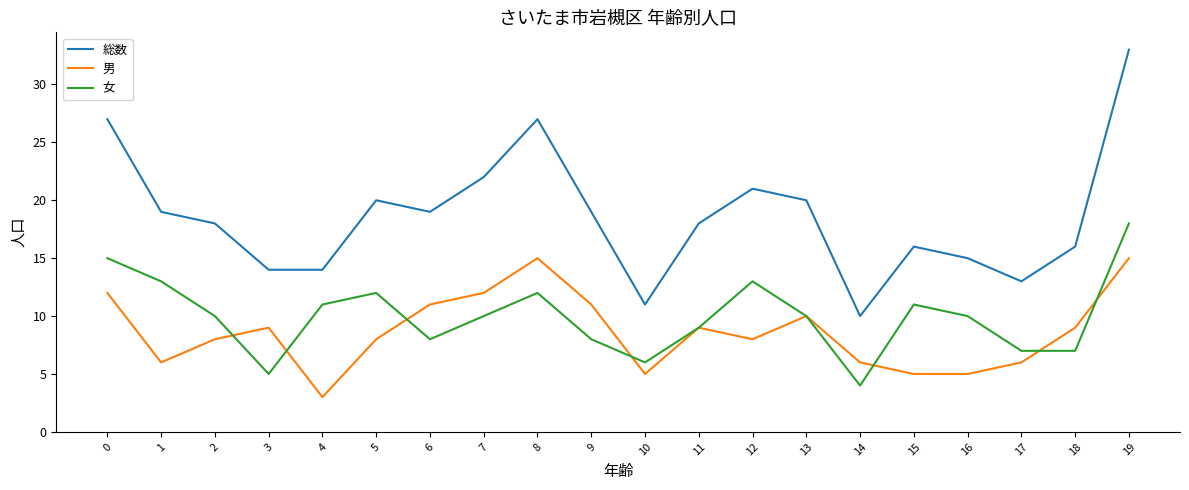

Which series changed the most between 0 and 15?

総数